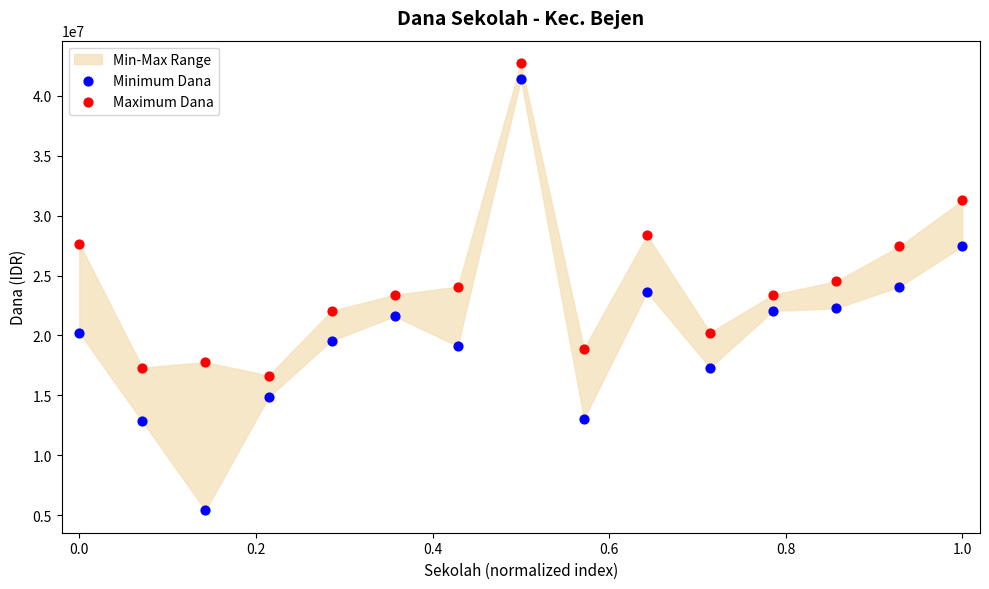

Which series contains the lowest Y value?

Minimum Dana